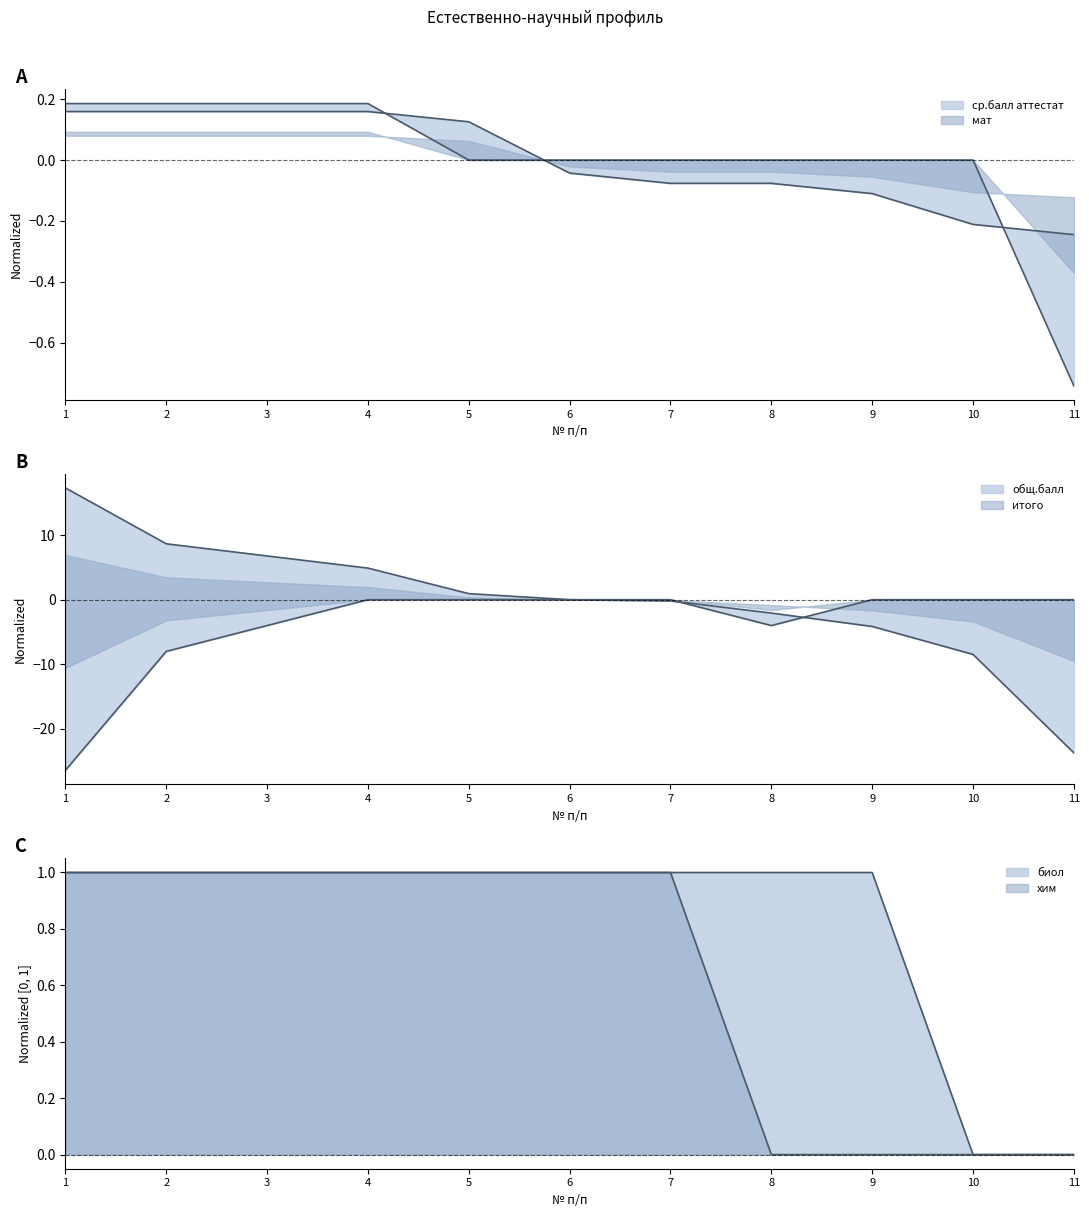

Reading left to right, list all the values displayed in this chart.

ср.балл аттестат: 0.2	0.2	0.2	0.2	0.1	-0.0	-0.1	-0.1	-0.1	-0.2	-0.2
итого: -26.4	-8.0	-4.0	-0.0	-0.0	-0.0	-0.0	-4.0	-0.0	-0.0	-0.0
общ.балл: 17.3	8.7	6.8	4.9	0.9	0.0	-0.2	-2.1	-4.1	-8.5	-23.7
биол: 1.0	1.0	1.0	1.0	1.0	1.0	1.0	1.0	1.0	0.0	0.0
хим: 1.0	1.0	1.0	1.0	1.0	1.0	1.0	0.0	0.0	0.0	0.0
мат: 0.2	0.2	0.2	0.2	0.0	0.0	0.0	0.0	0.0	0.0	-0.7